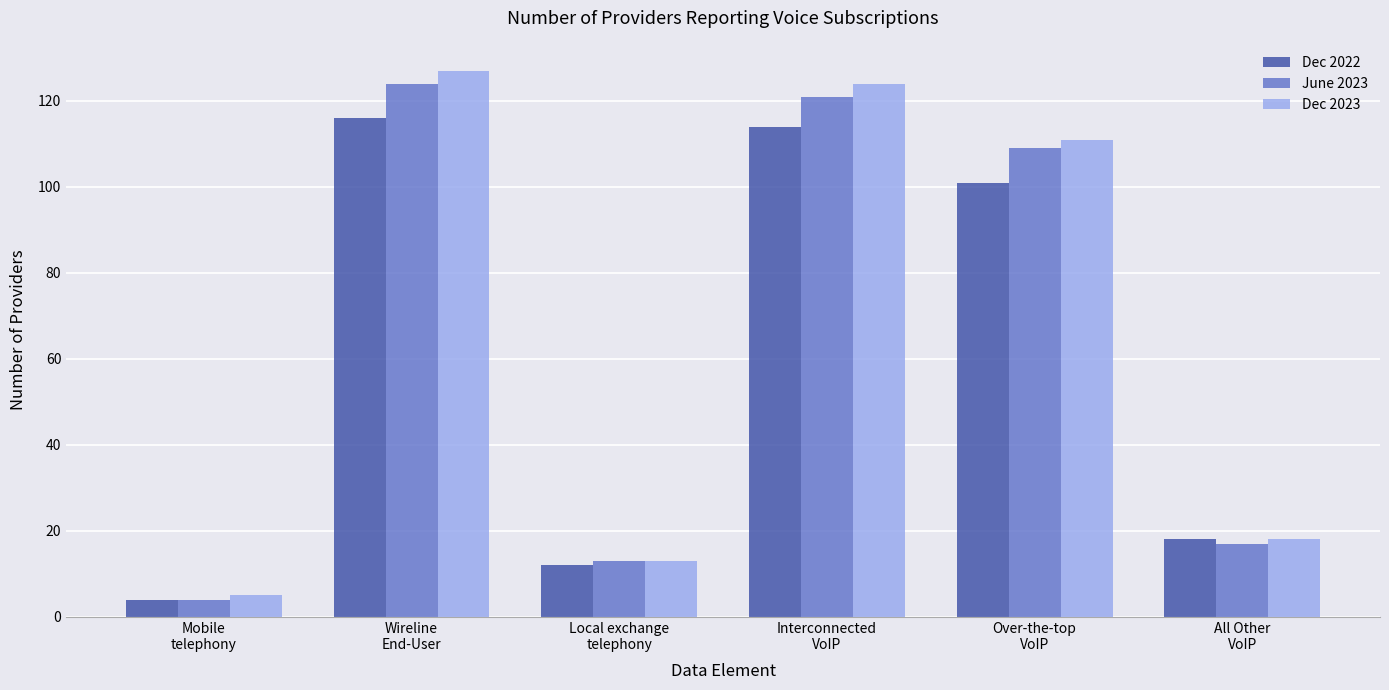

List the series in order of their peak value, lowest first.

Dec 2022, June 2023, Dec 2023